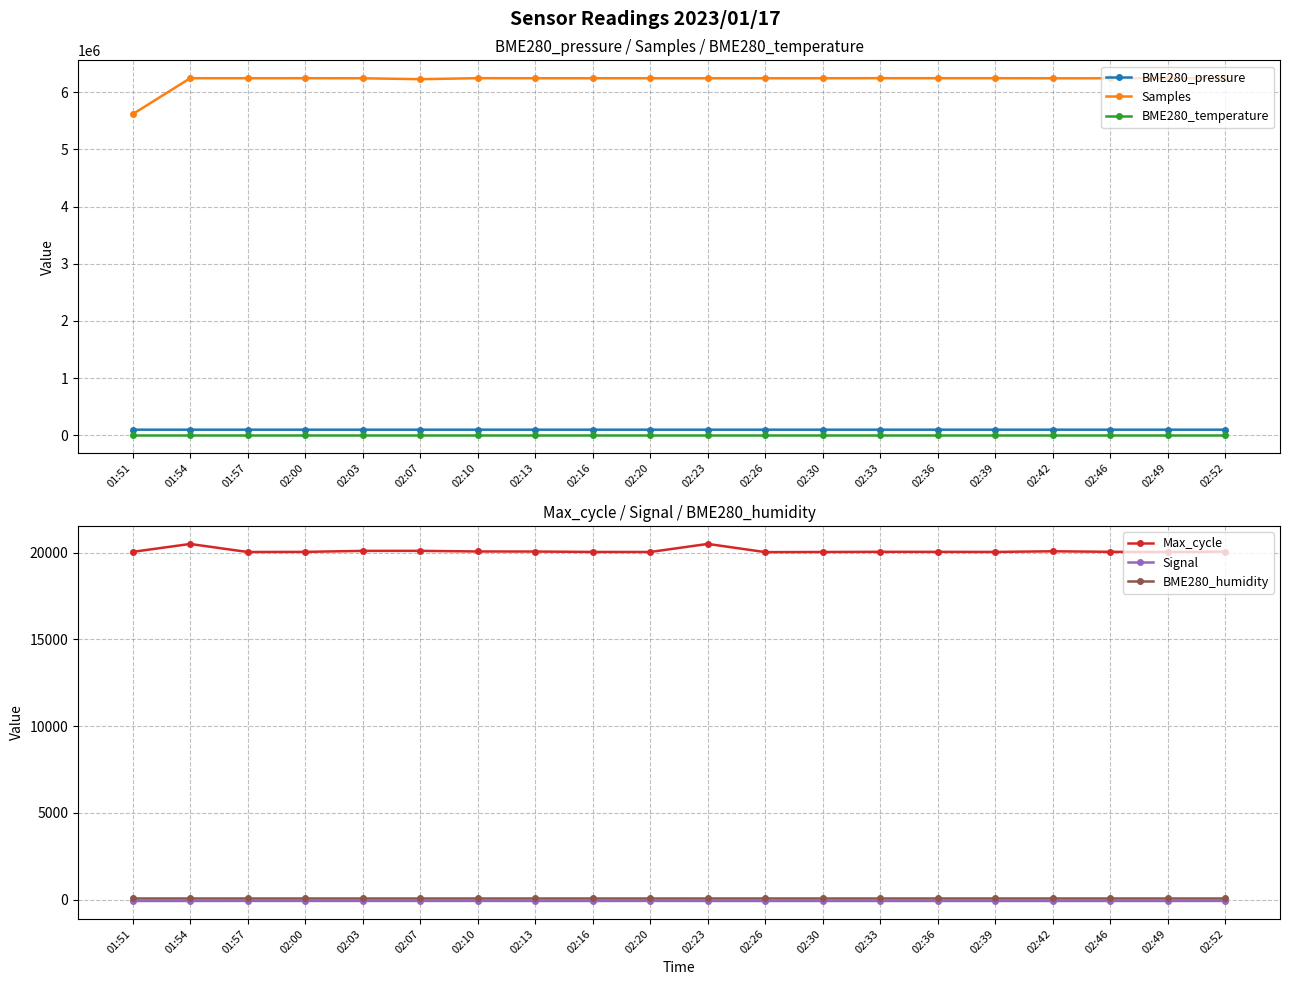

True or false: BME280_humidity and Max_cycle cross at least once.

False